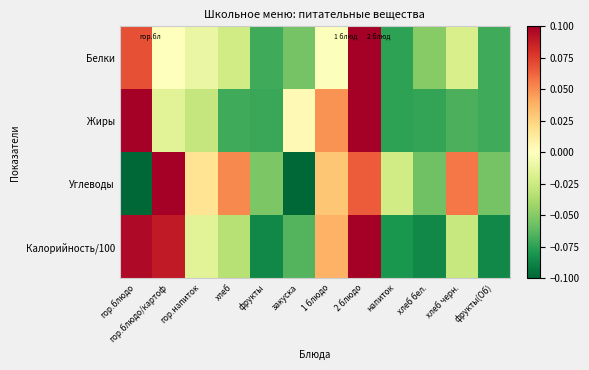

Reading left to right, what are all the values shown in this chart?

Белки: гор.блюдо=0.1	гор.блюдо/картоф=0.0	гор.напиток=-0.0	хлеб=-0.0	фрукты=-0.1	закуска=-0.1	1 блюдо=-0.0	2 блюдо=0.1	напиток=-0.1	хлеб бел.=-0.0	хлеб черн.=-0.0	фрукты(Об)=-0.1
Жиры: гор.блюдо=0.1	гор.блюдо/картоф=-0.0	гор.напиток=-0.0	хлеб=-0.1	фрукты=-0.1	закуска=0.0	1 блюдо=0.0	2 блюдо=0.1	напиток=-0.1	хлеб бел.=-0.1	хлеб черн.=-0.1	фрукты(Об)=-0.1
Углеводы: гор.блюдо=-0.1	гор.блюдо/картоф=0.1	гор.напиток=0.0	хлеб=0.1	фрукты=-0.1	закуска=-0.1	1 блюдо=0.0	2 блюдо=0.1	напиток=-0.0	хлеб бел.=-0.1	хлеб черн.=0.1	фрукты(Об)=-0.1
Калорийность/100: гор.блюдо=0.1	гор.блюдо/картоф=0.1	гор.напиток=-0.0	хлеб=-0.0	фрукты=-0.1	закуска=-0.1	1 блюдо=0.0	2 блюдо=0.1	напиток=-0.1	хлеб бел.=-0.1	хлеб черн.=-0.0	фрукты(Об)=-0.1